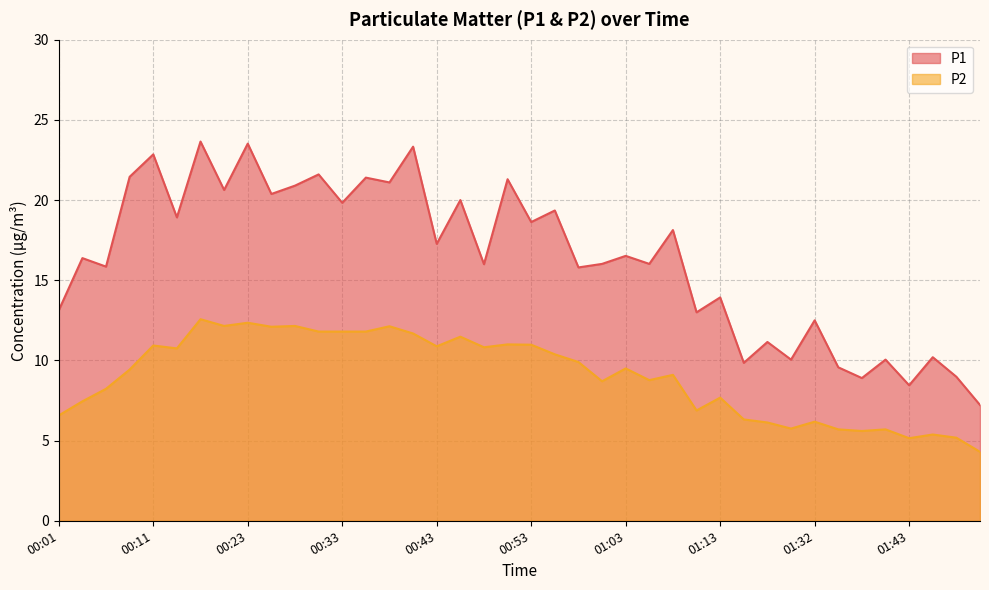

At which category does P1 reach its first local valley?

00:06